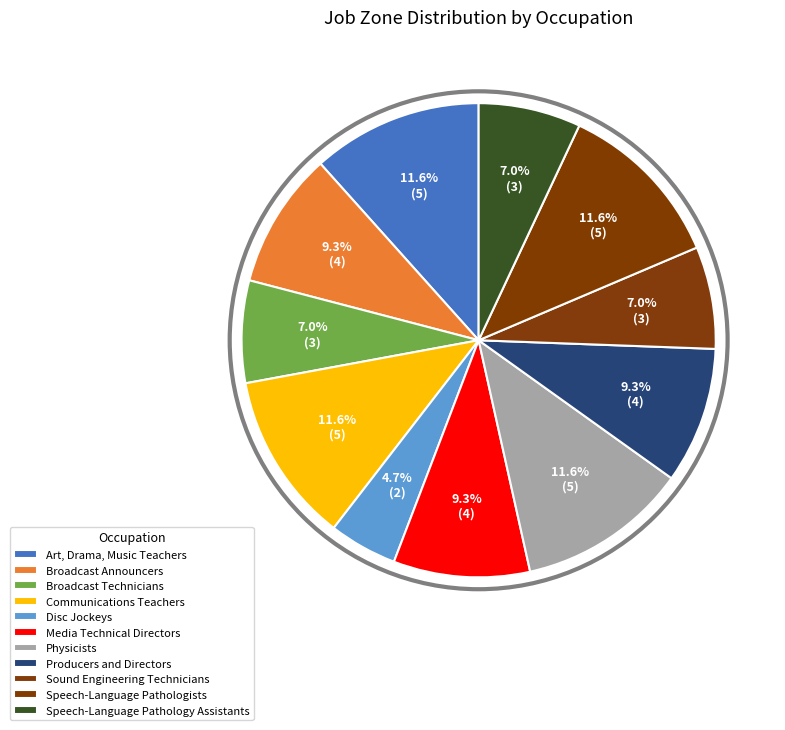

Combined, what portion of the pie is Broadcast Technicians and Sound Engineering Technicians?

14.0%